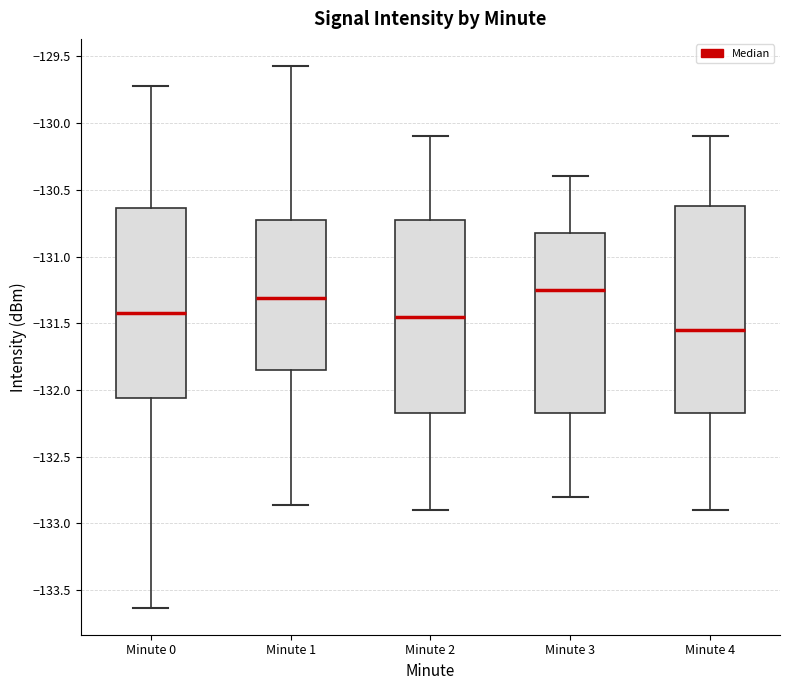

Which box's median line is the highest?

Minute 3